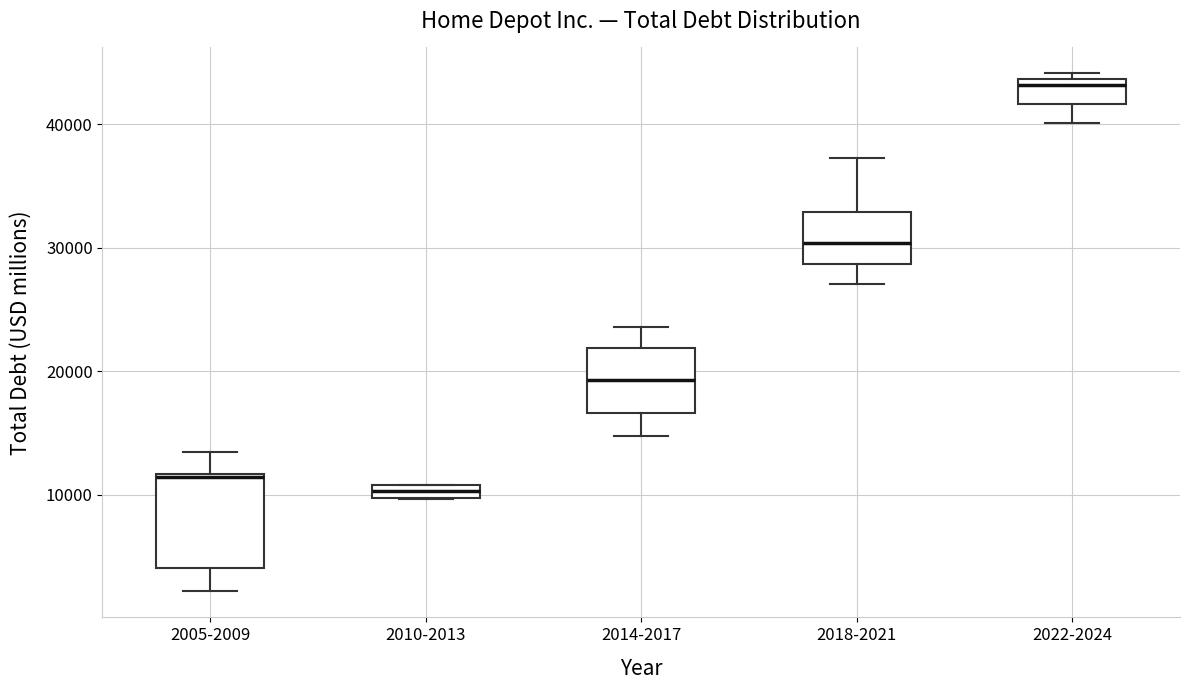

Which box's median line is the lowest?

2010-2013